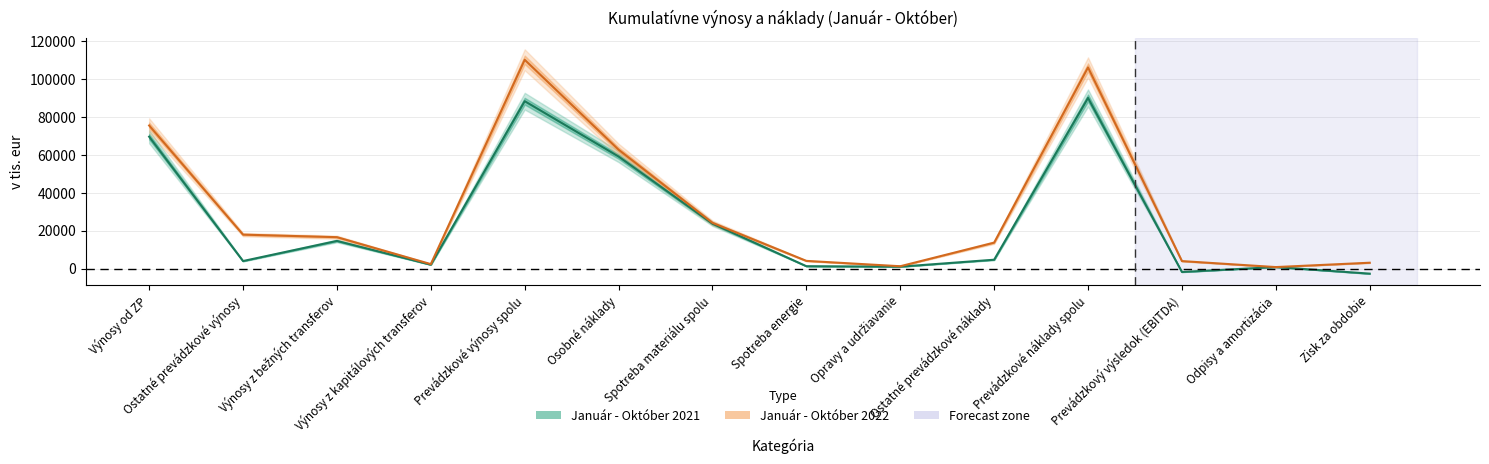

How many series are shown in this chart?

2